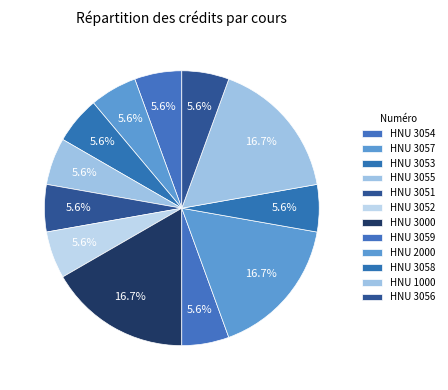

Count the number of slices in the pie.

12